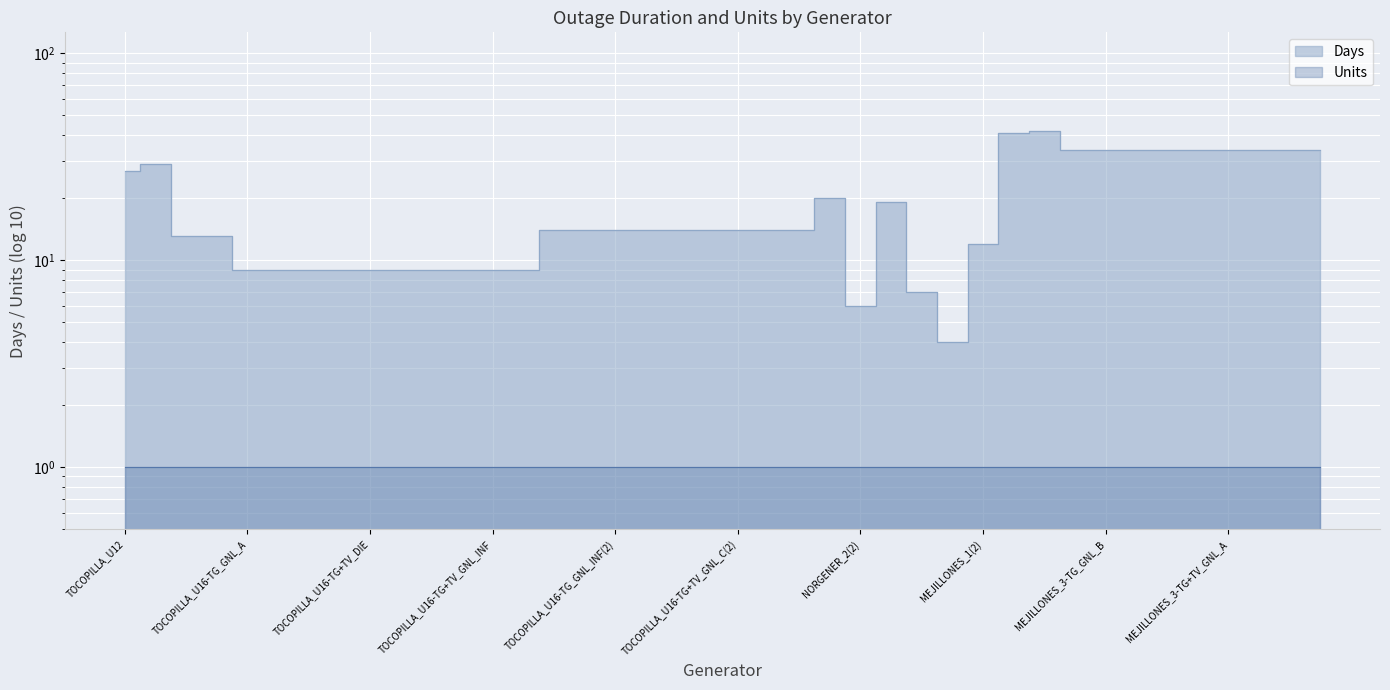

What is the change in value from TOCOPILLA_U14 to TOCOPILLA_U16-TG+TV_GNL_A(2)?

+1